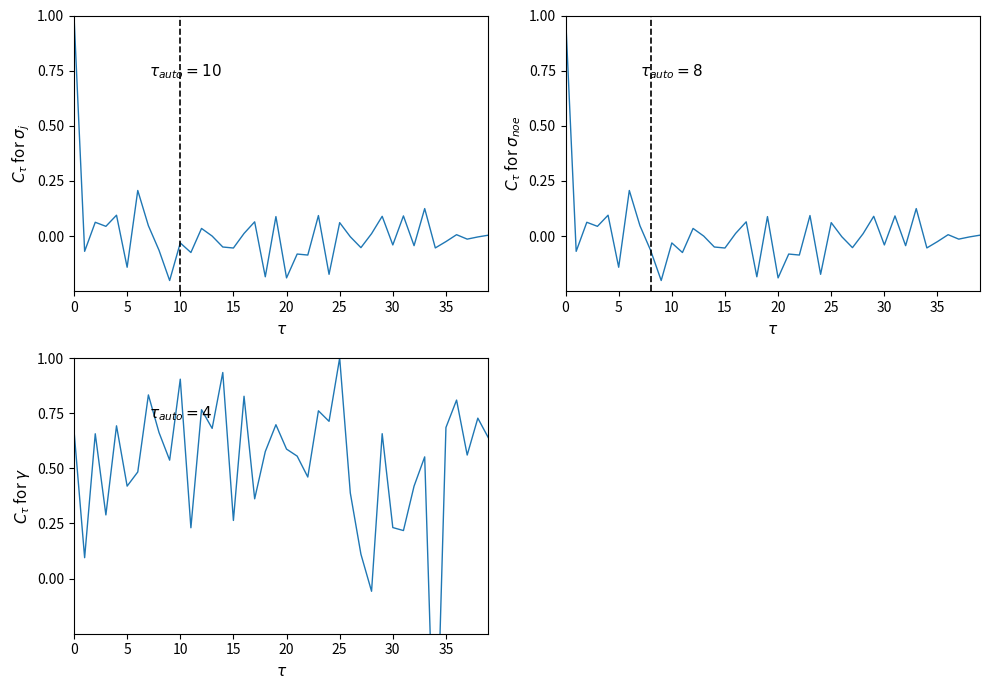

The intensity(dBm) gamma series shows 0.1 at 30. True or false?

False